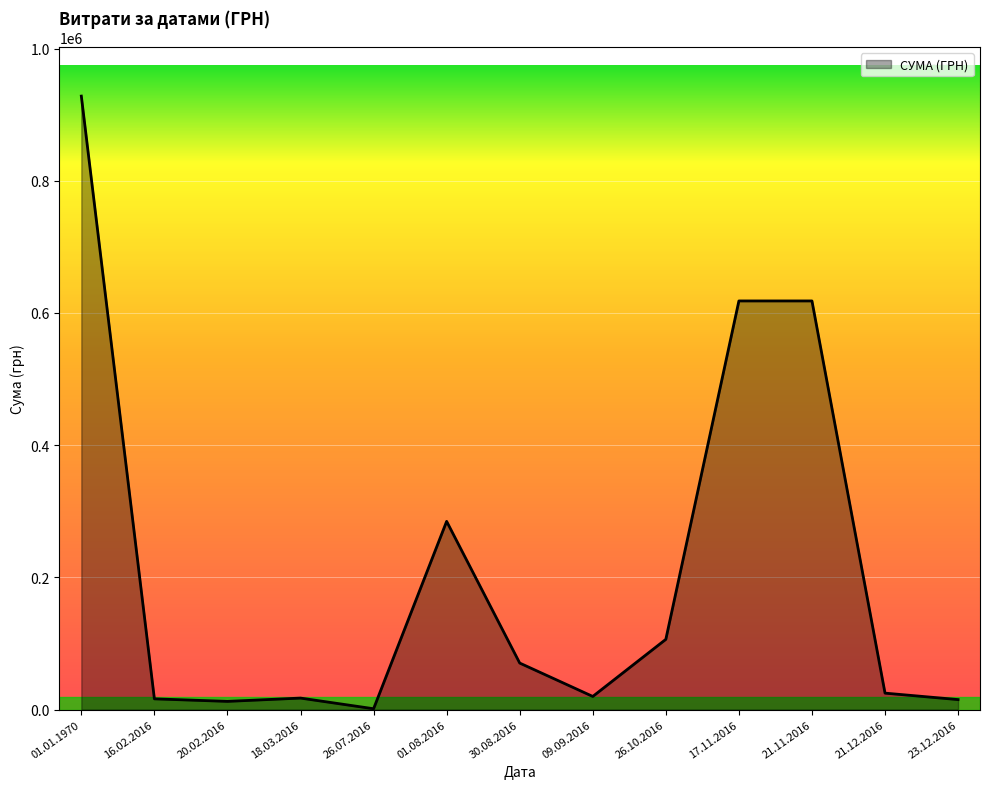

How many lines are shown in the chart?

1